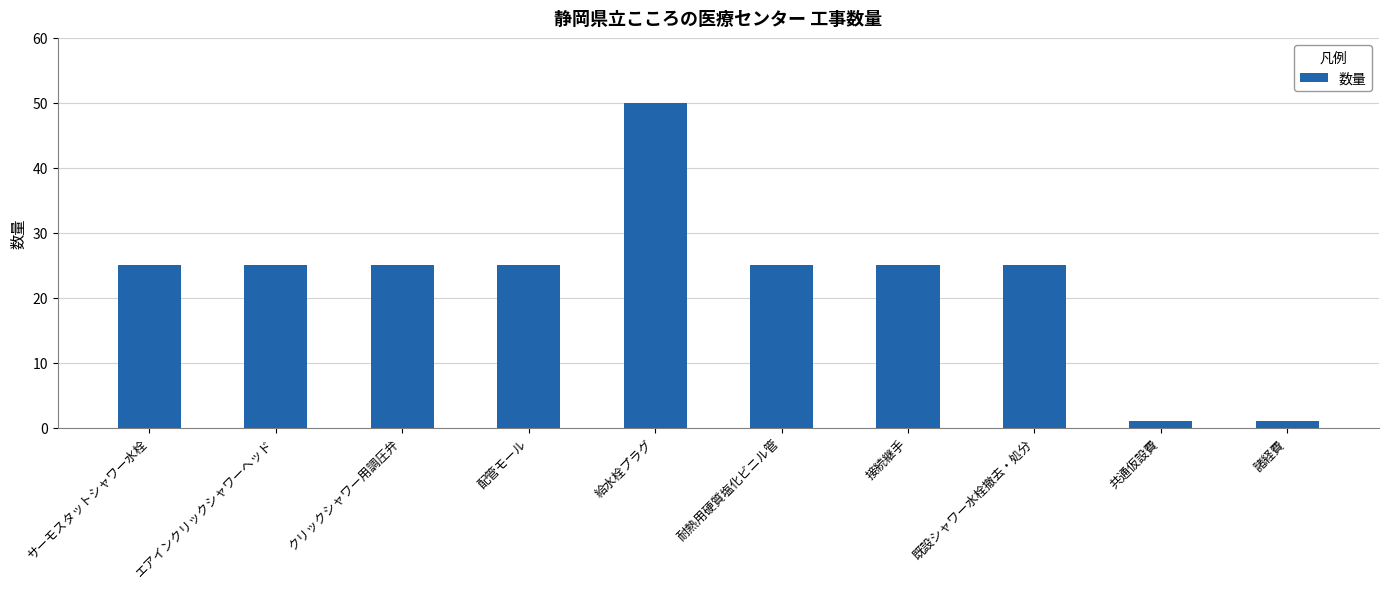

What is the difference between the maximum and minimum values?

49